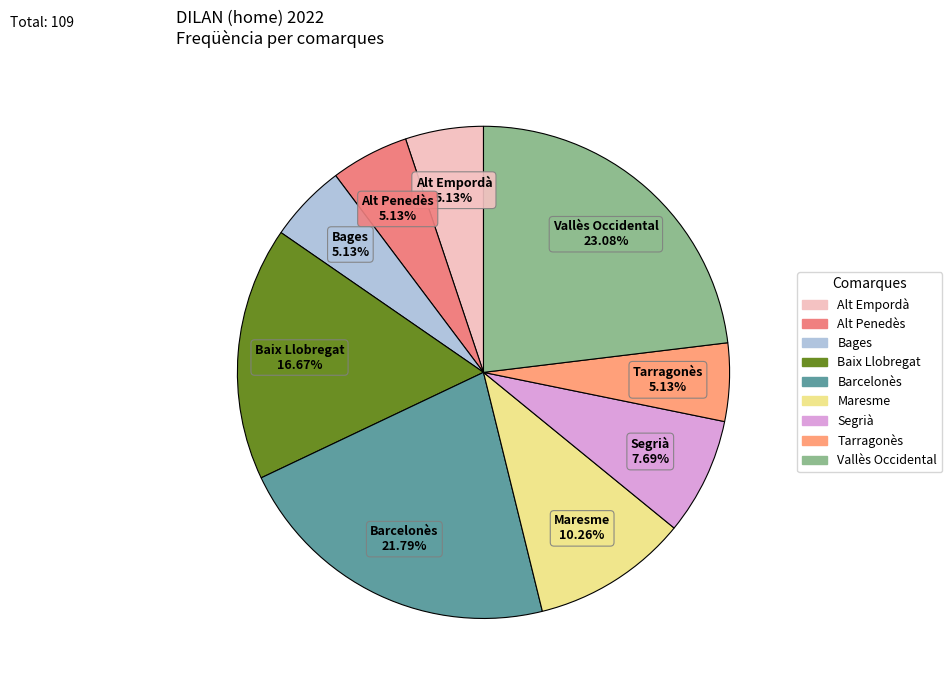

Between Baix Llobregat and Segrià, which is larger?

Baix Llobregat